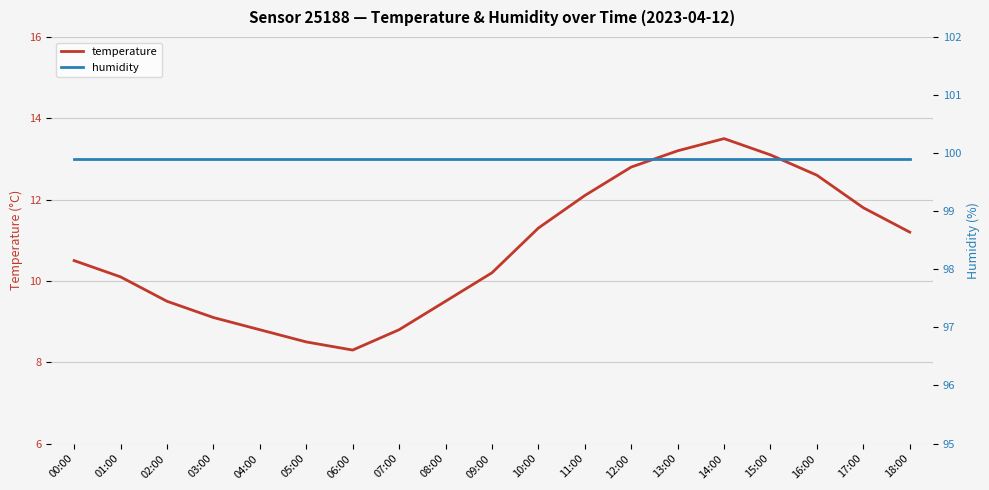

What is the maximum value shown in the chart?

99.9